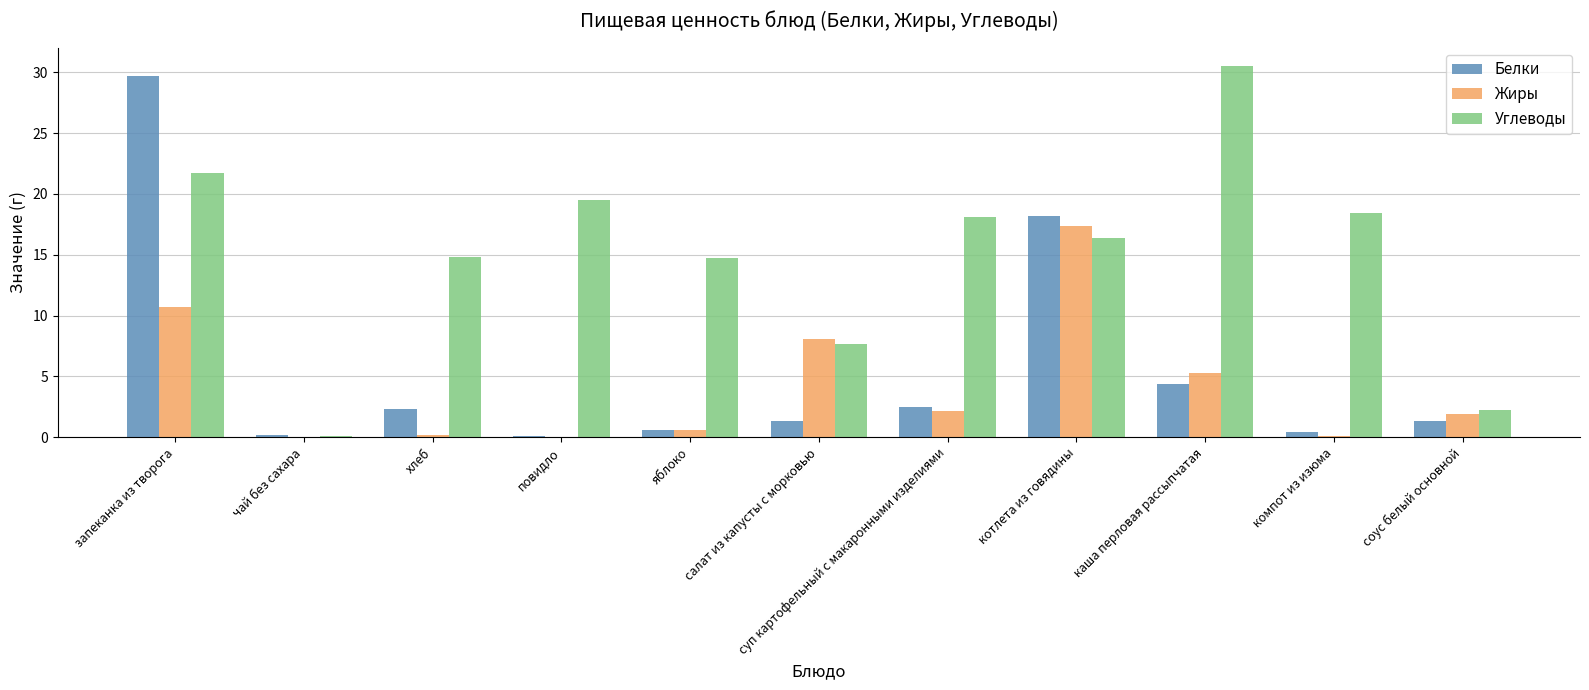

At which label does Углеводы reach its peak?

каша перловая рассыпчатая